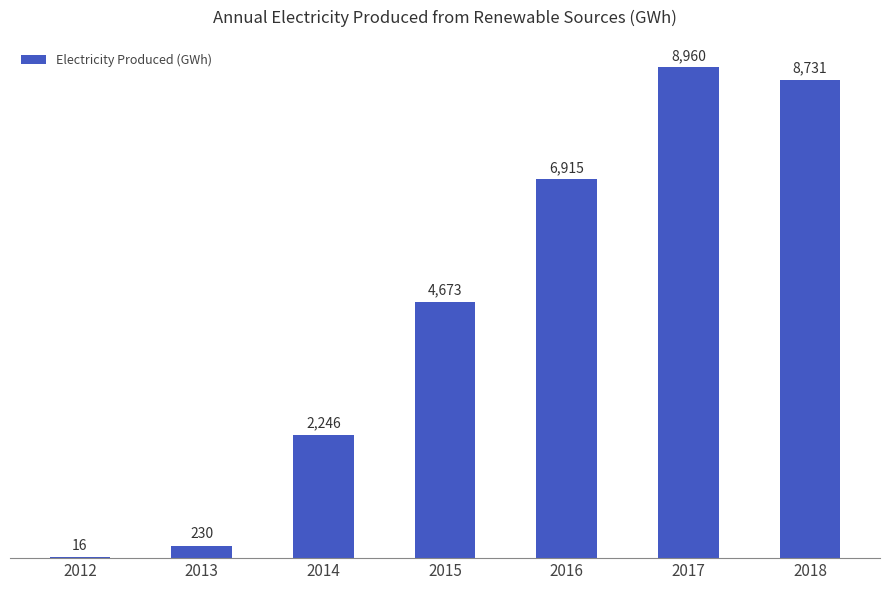

The value at 2017 is 8960. True or false?

True